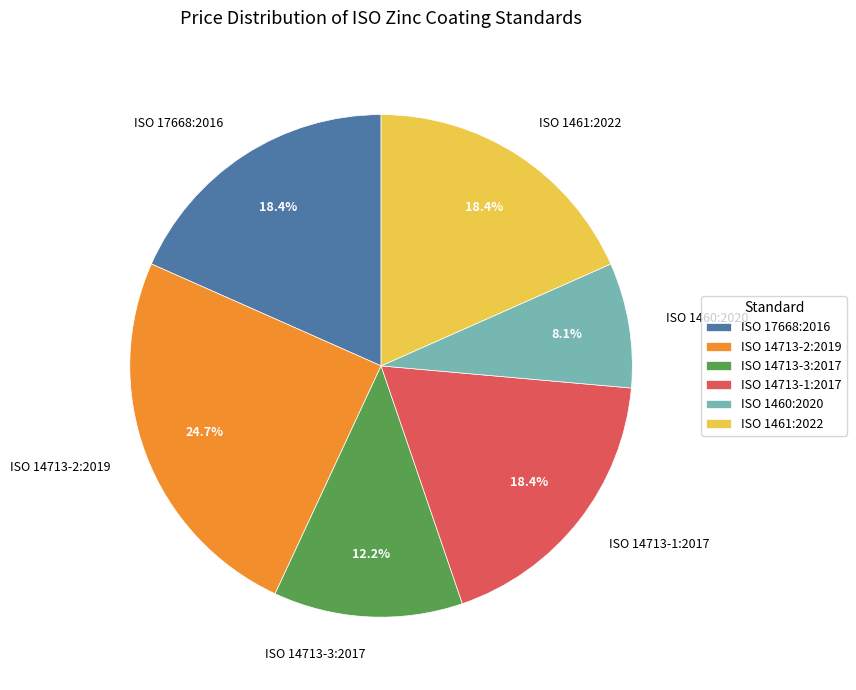

To the nearest percent, what is the average slice percentage?

17%